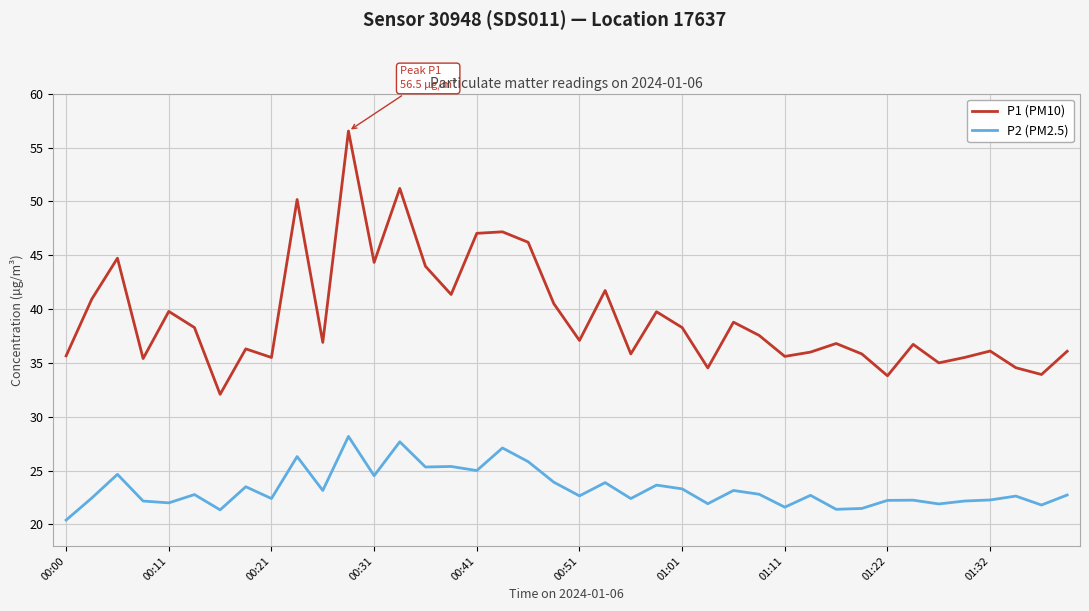

List the series in order of their overall mean, lowest first.

P2 (PM2.5), P1 (PM10)